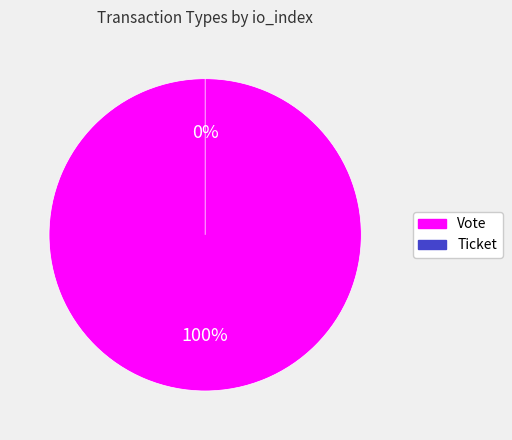

Is Ticket the majority of the pie?

No